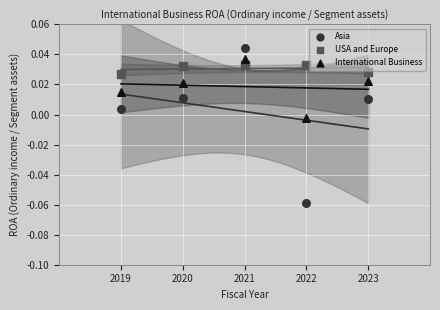

Which series has the largest Y range (max minus min)?

Asia